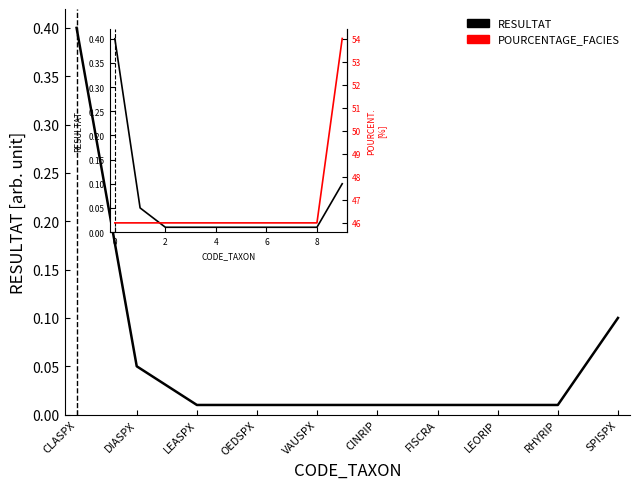

At how many categories does at least one series exceed 27?

10